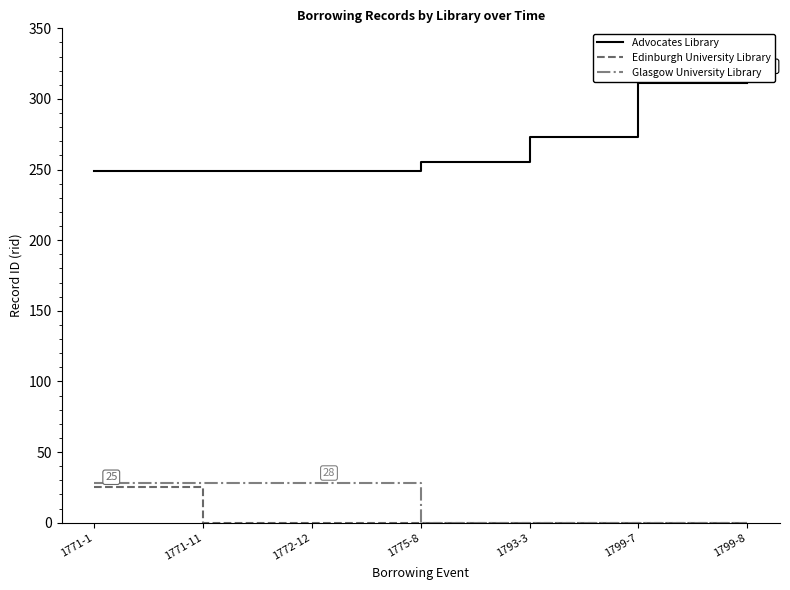

Is it true that Glasgow University Library equals 28 at 1771-11?

True